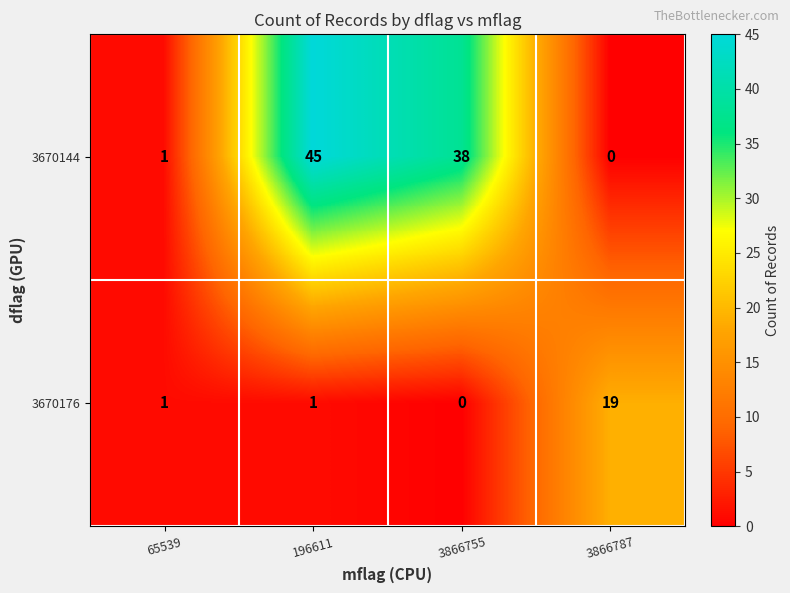

The 3670176 series shows -10 at 3866755. True or false?

False